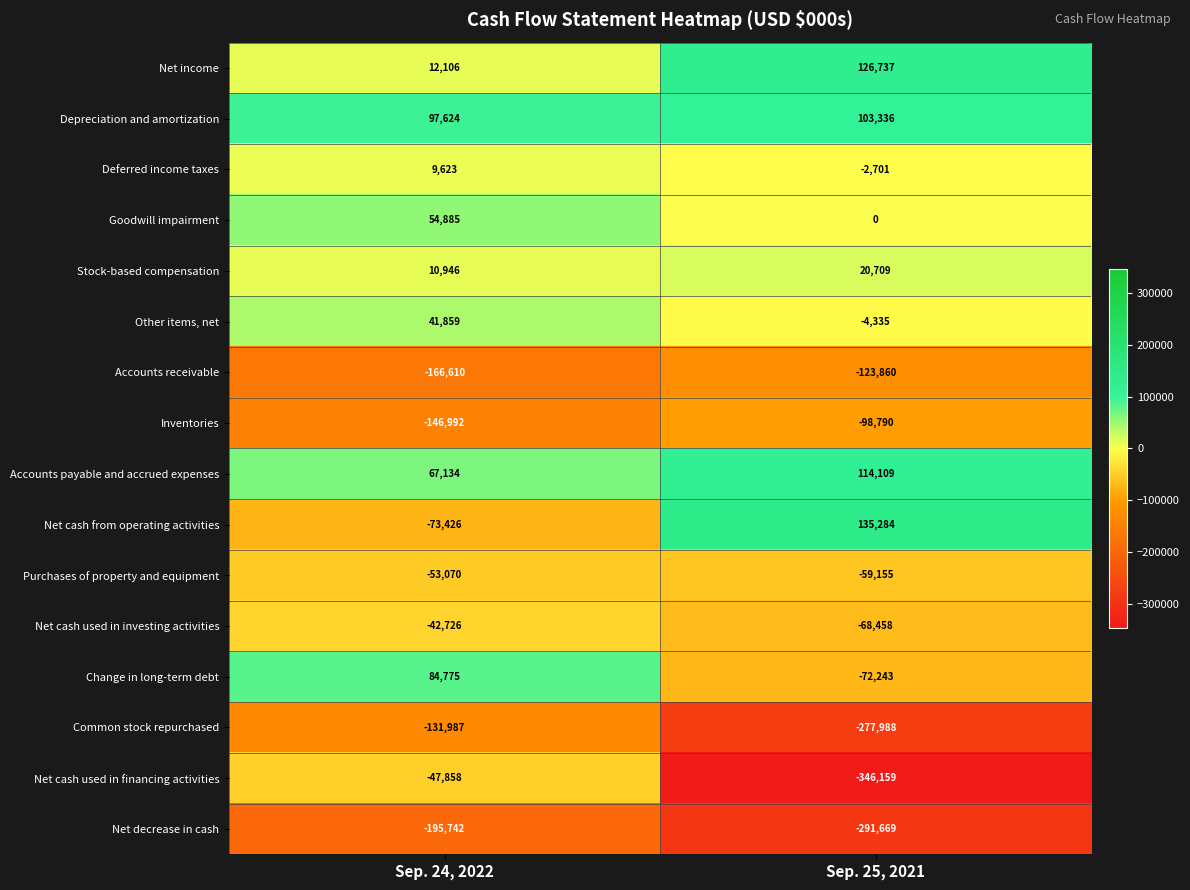

Is it true that Depreciation and amortization equals 103336 at Sep. 25, 2021?

True